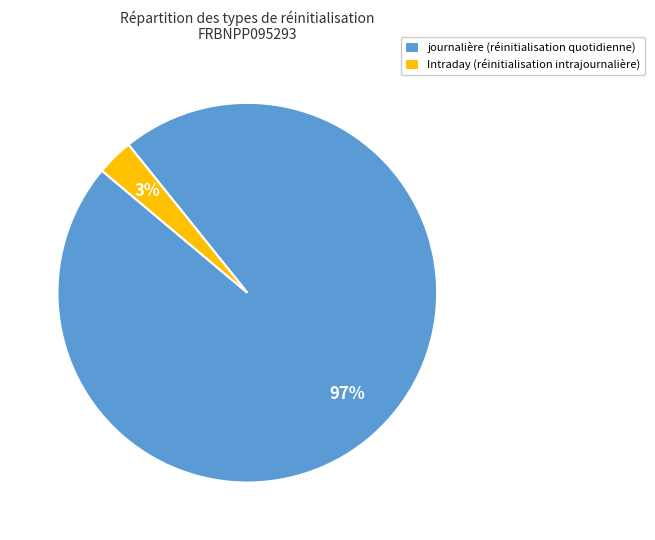

The journalière slice represents 58% of the pie. True or false?

False